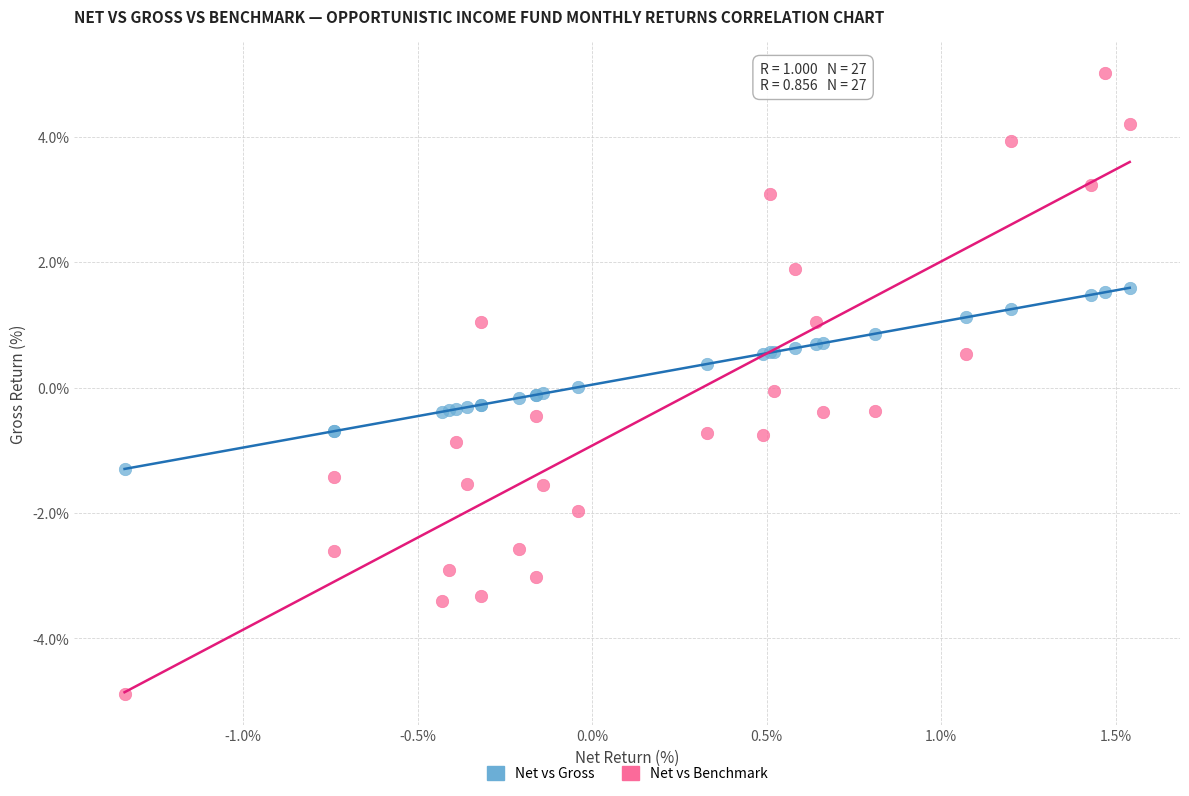

Which series has the widest spread of Y values?

Net vs Benchmark